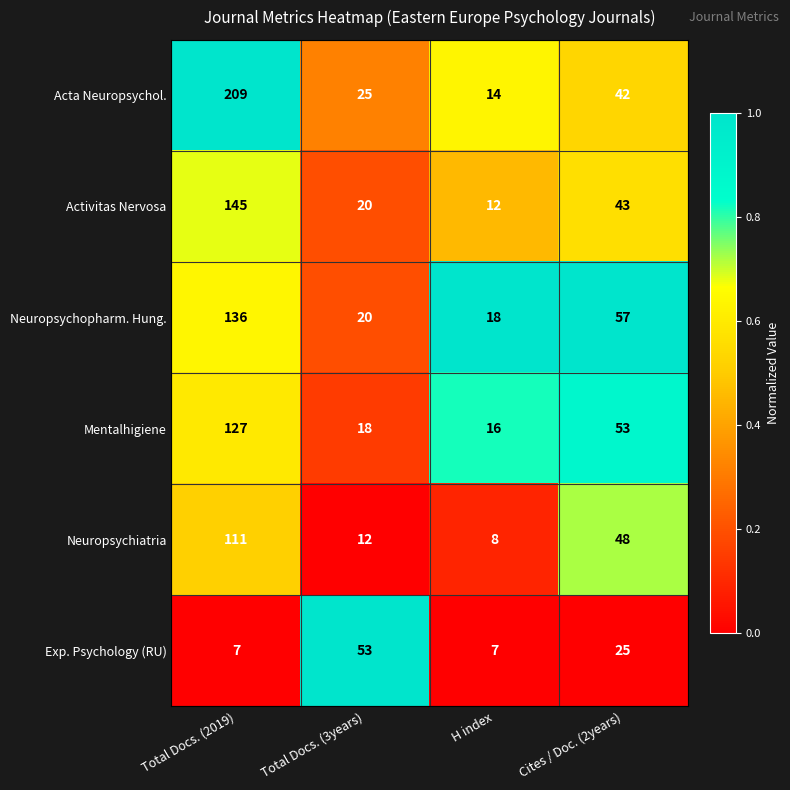

At which category does the chart reach its peak across all series?

Total Docs. (2019)